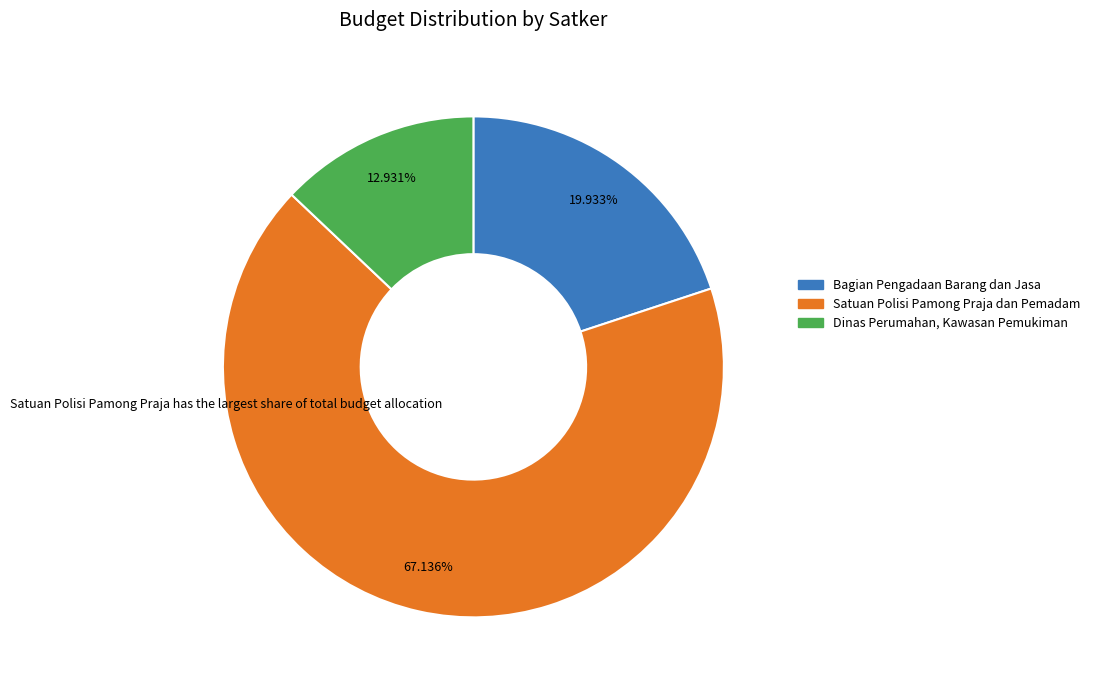

Rank the categories by value from lowest to highest.

Dinas Perumahan, Kawasan Pemukiman, Bagian Pengadaan Barang dan Jasa, Satuan Polisi Pamong Praja dan Pemadam